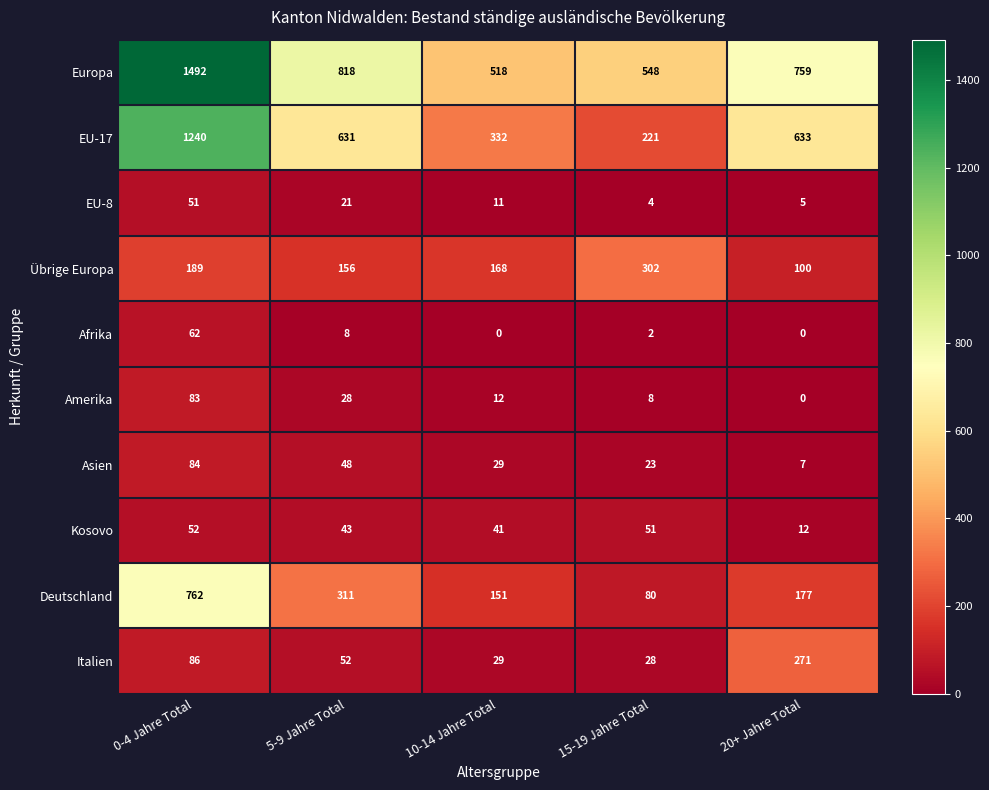

What is the spread (max minus min) of values at 5-9 Jahre Total?

810